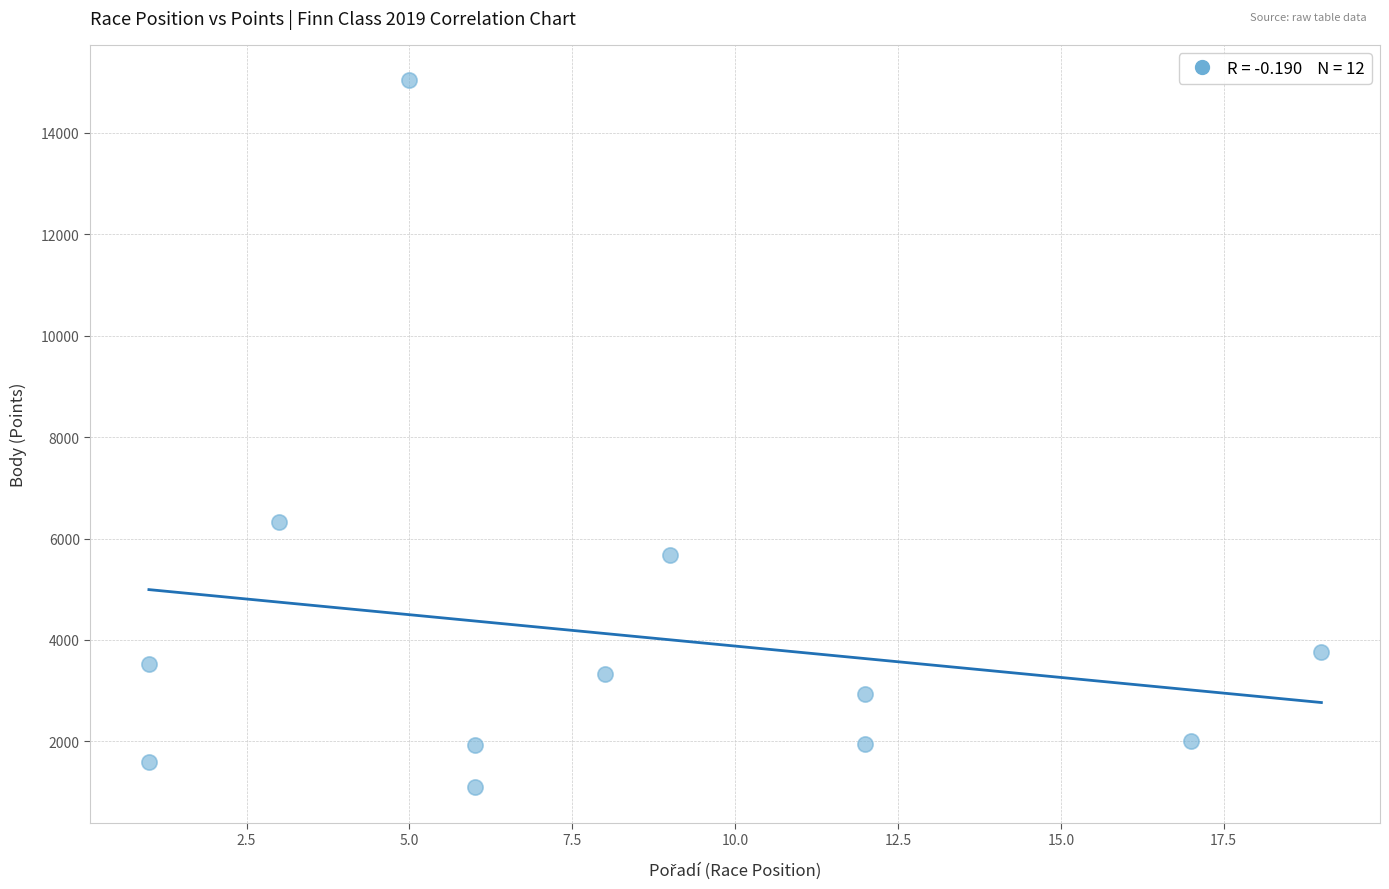

What is the range of X values (max minus min)?

18